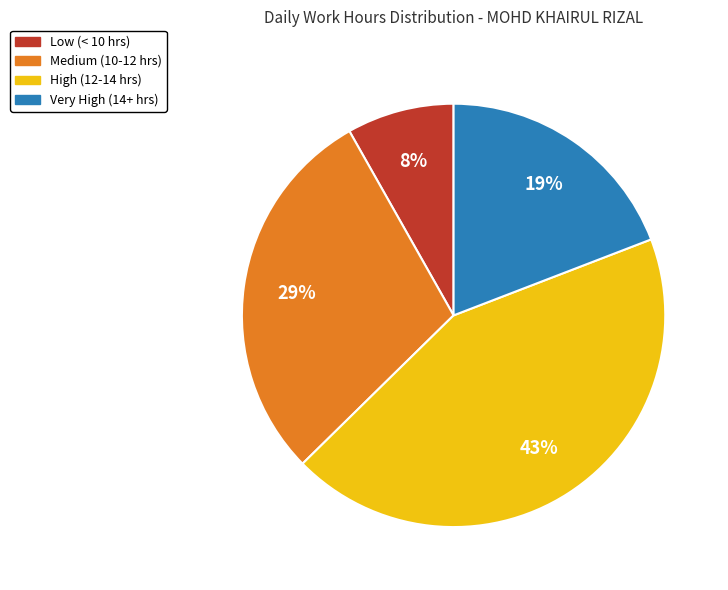

To the nearest percent, what is the average slice percentage?

25%